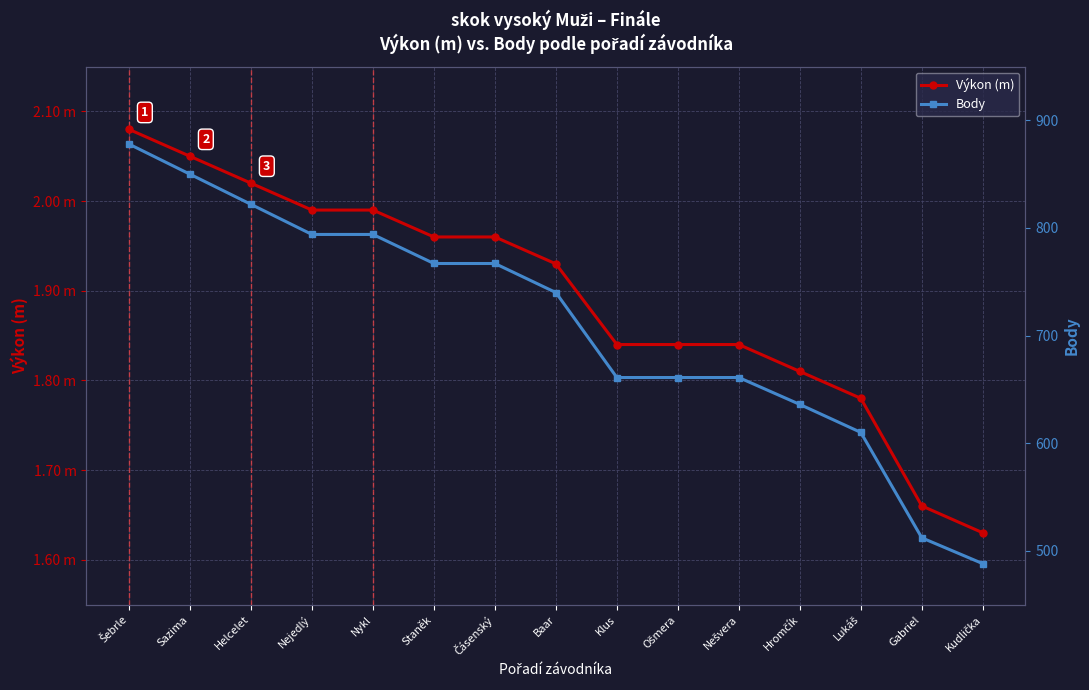

Which series has the largest total across all categories?

Body